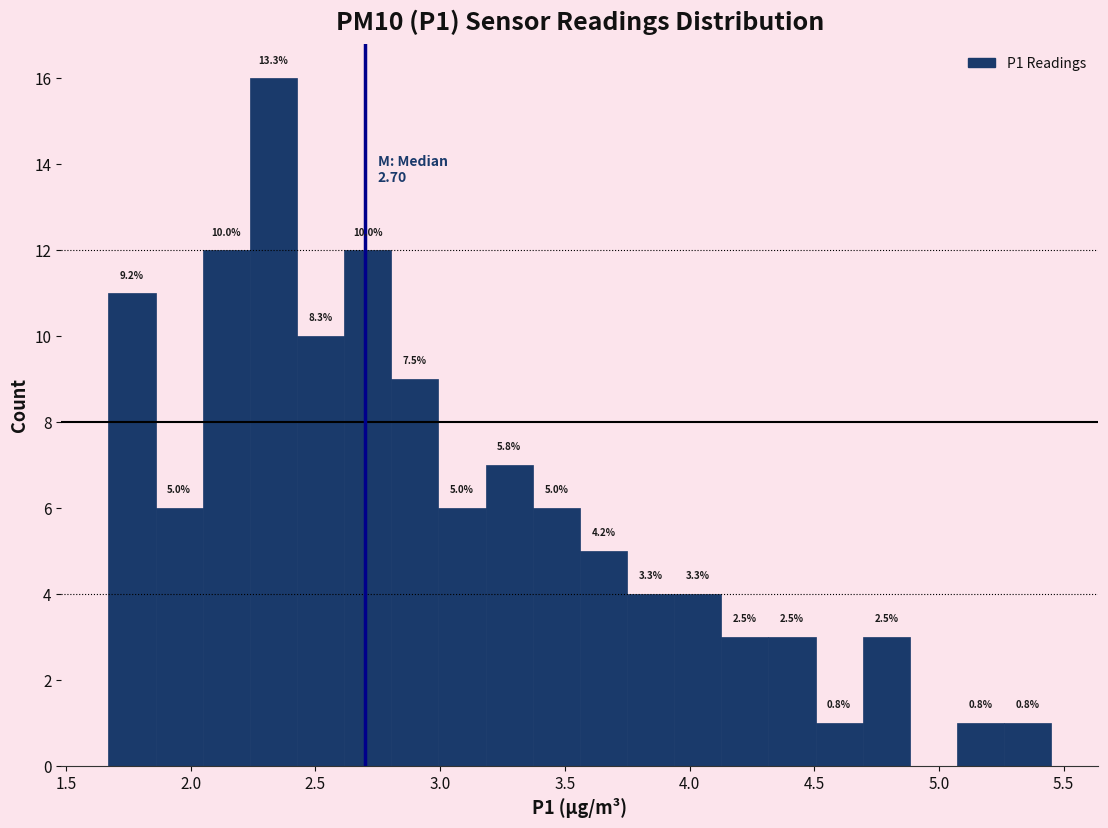

Around what value on the x-axis is the tallest bar? Give the approximate position of its centre, as read against the axis.

2.35